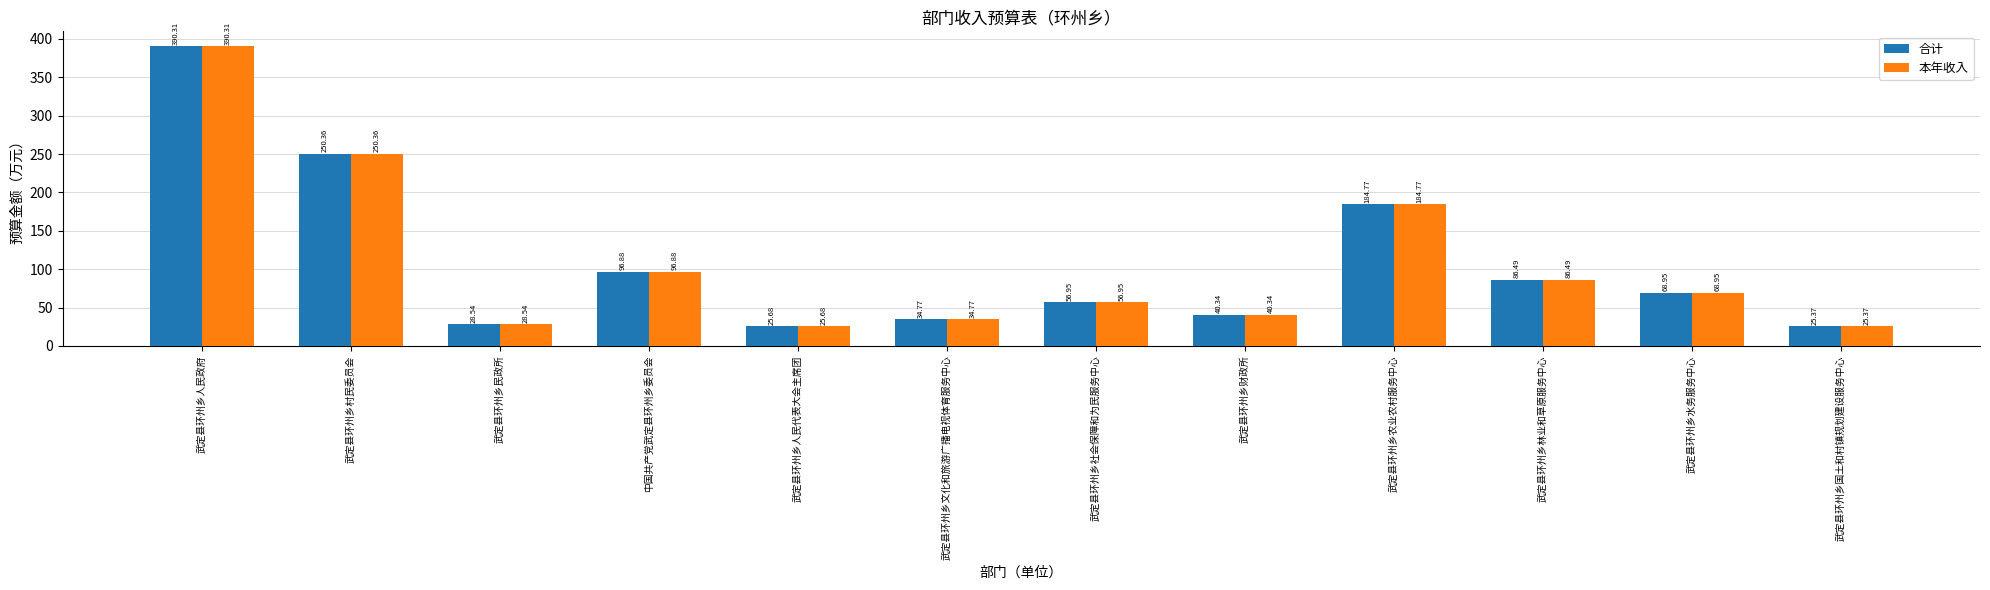

Is the value of 本年收入 at 武定县环州乡社会保障和为民服务中心 greater than the value of 合计 at 武定县环州乡林业和草原服务中心?

No